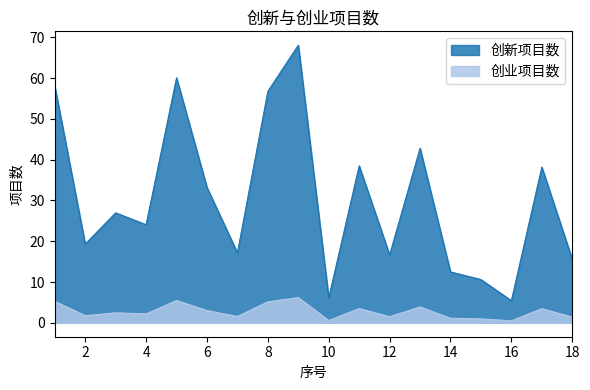

List the series in order of their peak value, highest first.

创新项目数, 创业项目数